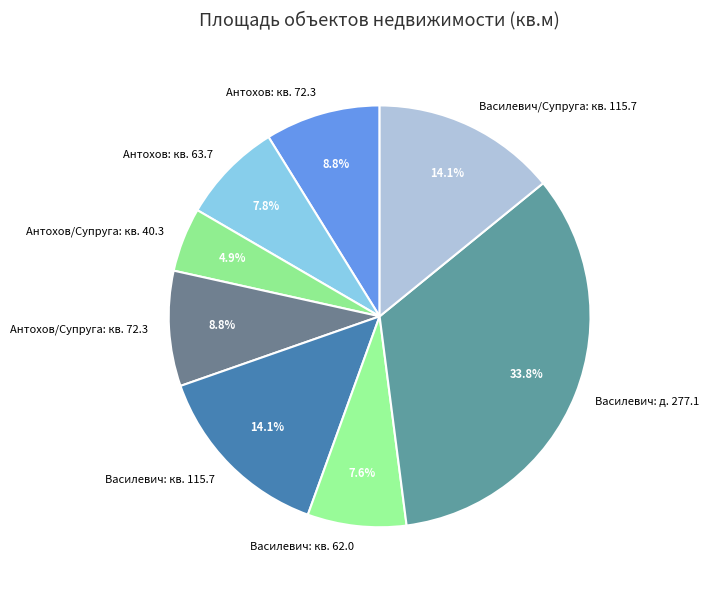

Does Антохов/Супруга: кв. 72.3 represent more than half of the total?

No